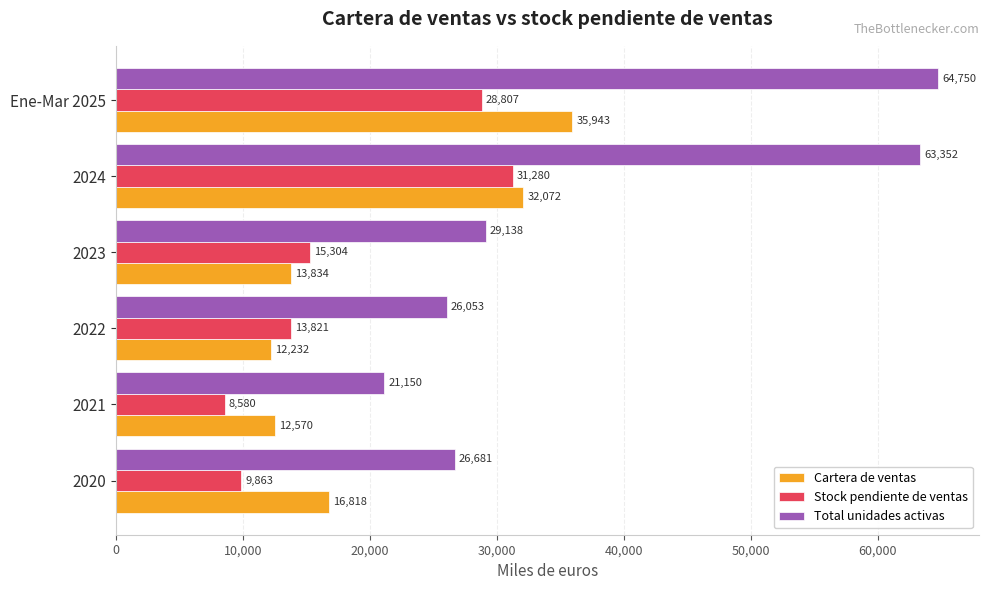

What are all the series names shown in the legend?

Cartera de ventas, Stock pendiente de ventas, Total unidades activas